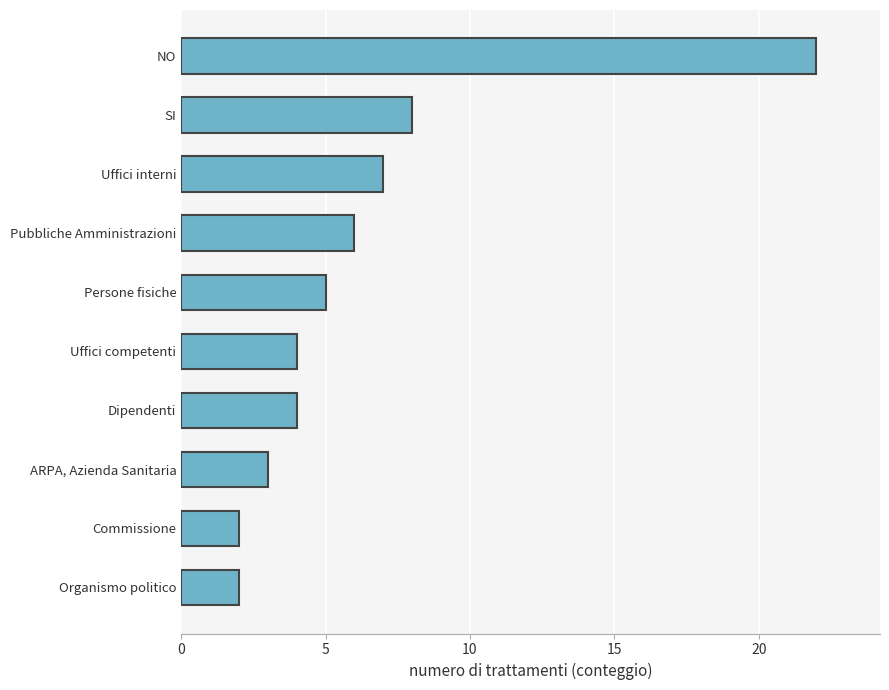

Reading bottom to top, list all the values displayed in this chart.

Organismo politico=2	Commissione=2	ARPA, Azienda Sanitaria=3	Dipendenti=4	Uffici competenti=4	Persone fisiche=5	Pubbliche Amministrazioni=6	Uffici interni=7	SI=8	NO=22